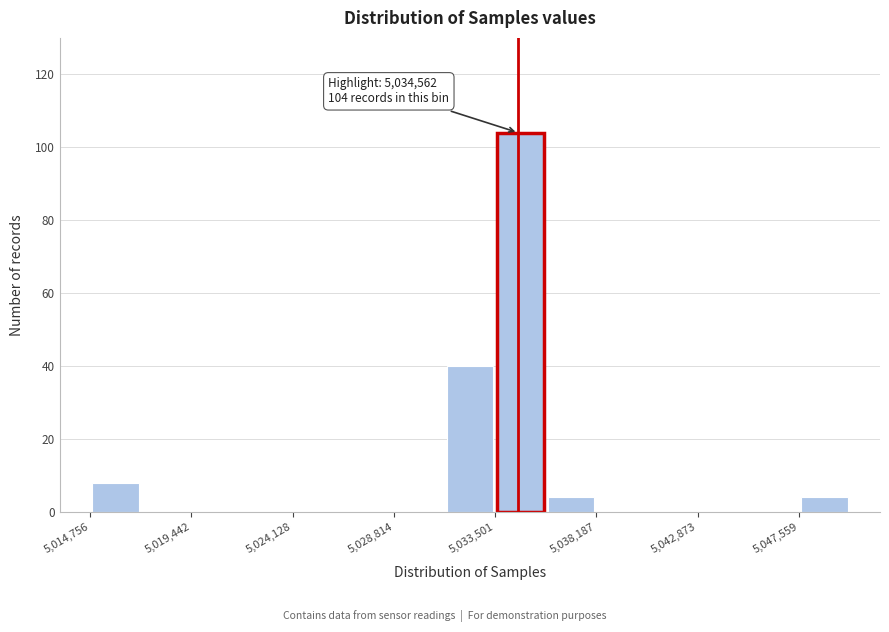

Over which range of the x-axis is the bar tallest?

5033500 to 5036000